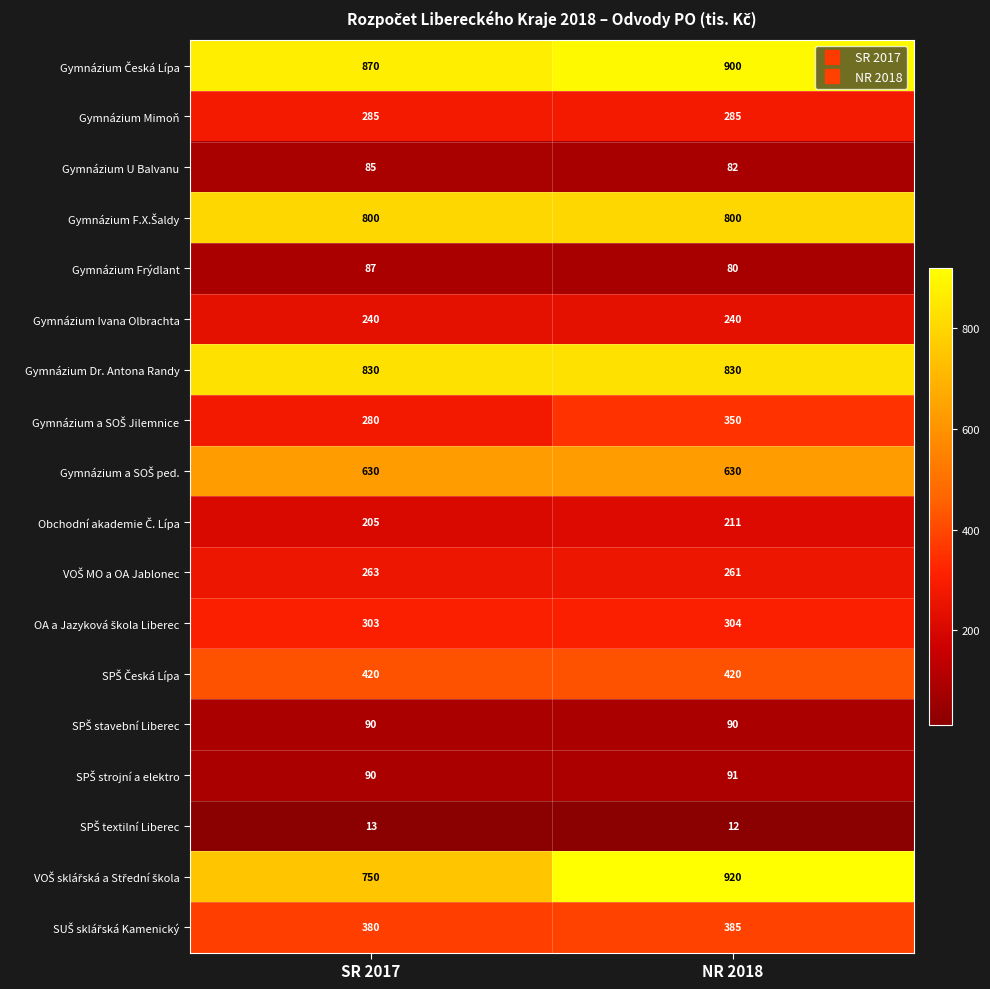

What is the difference between the highest and lowest values at SR 2017?

857